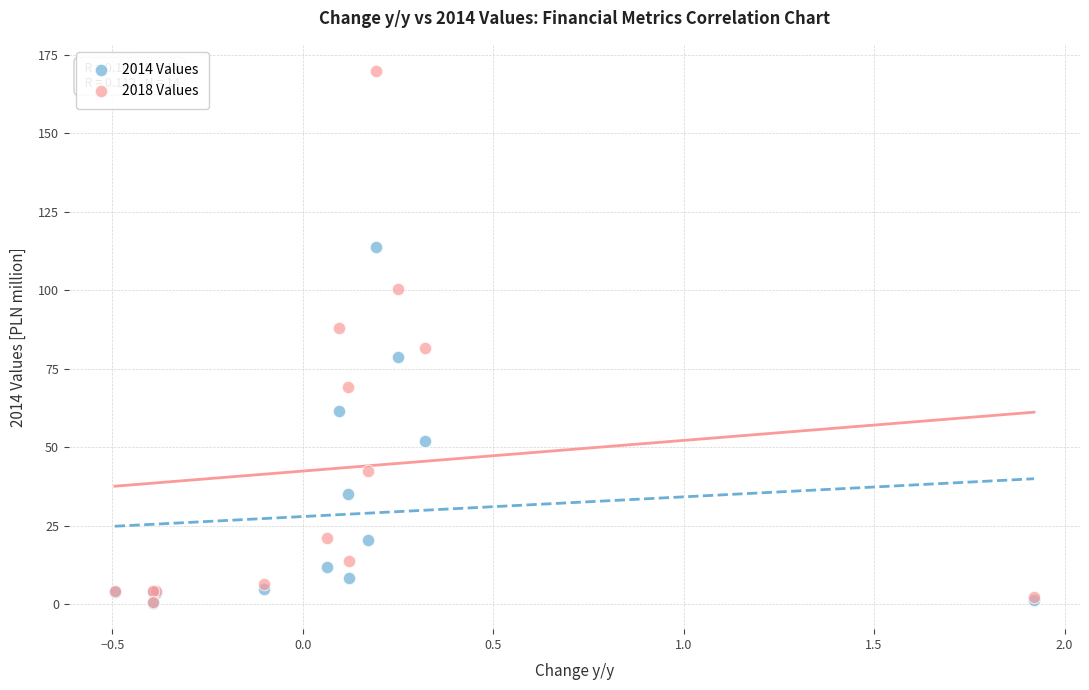

Which series has the largest Y range (max minus min)?

2018 Values